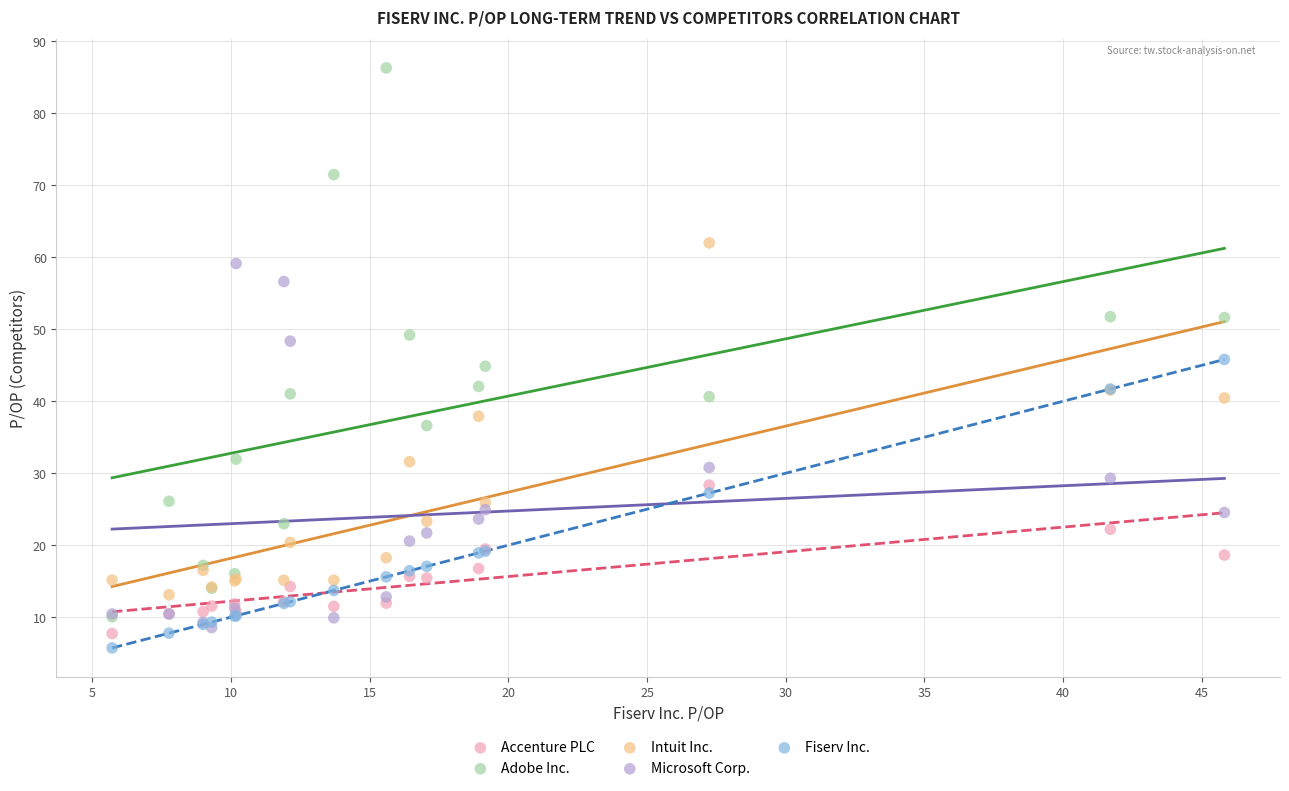

What are all the series names shown in the legend?

Accenture PLC, Adobe Inc., Intuit Inc., Microsoft Corp., Fiserv Inc.